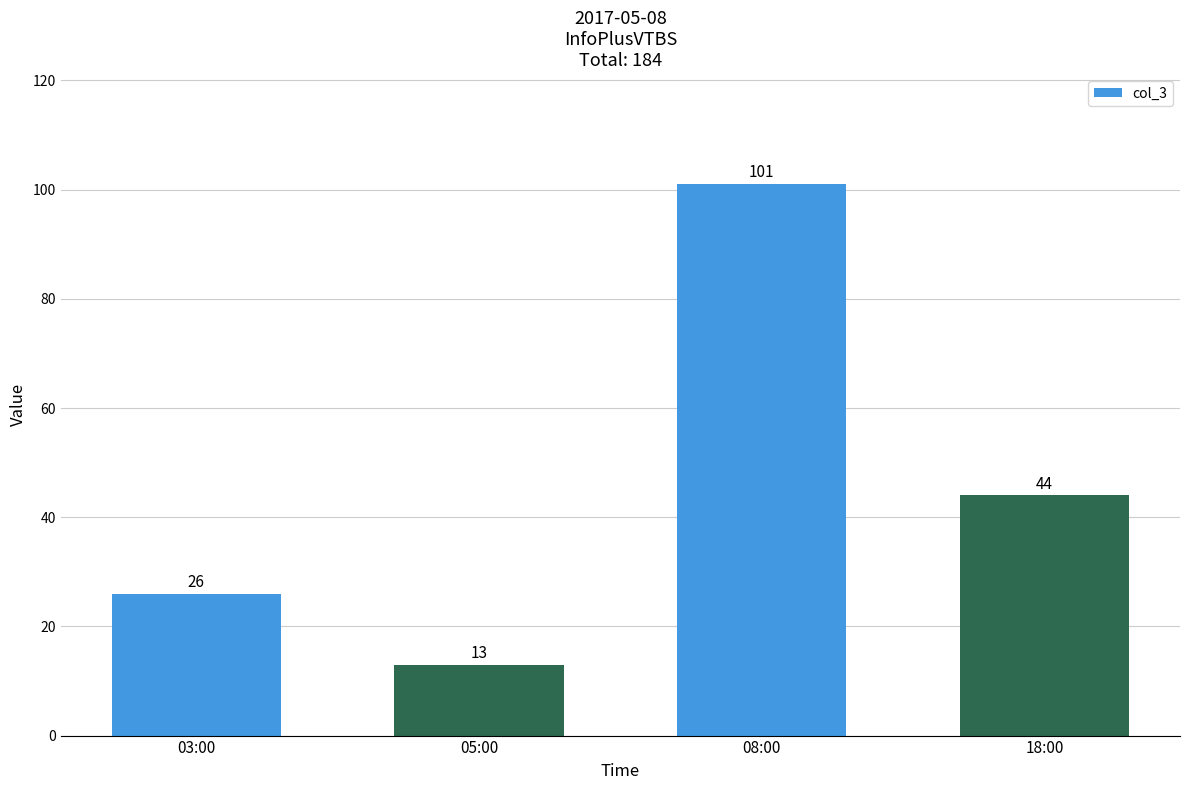

List the labels in order of value, largest first.

08:00, 18:00, 03:00, 05:00